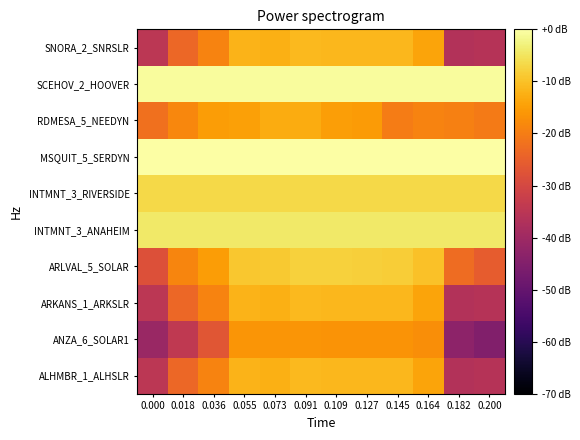

How many data points does each series have?

12